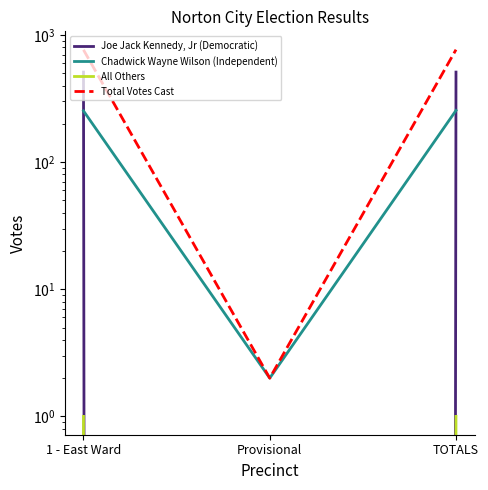

What is the label of the 2nd point from the right?

Provisional